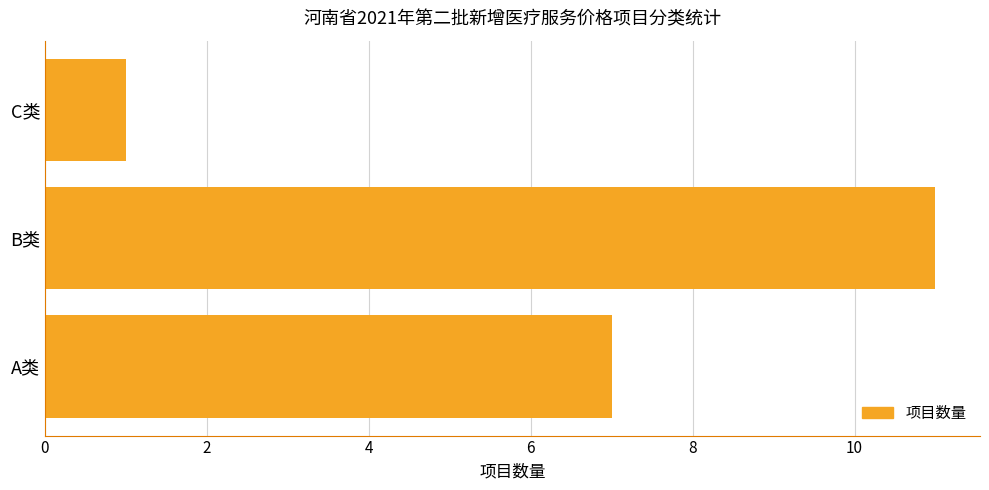

Count the number of categories in the chart.

3